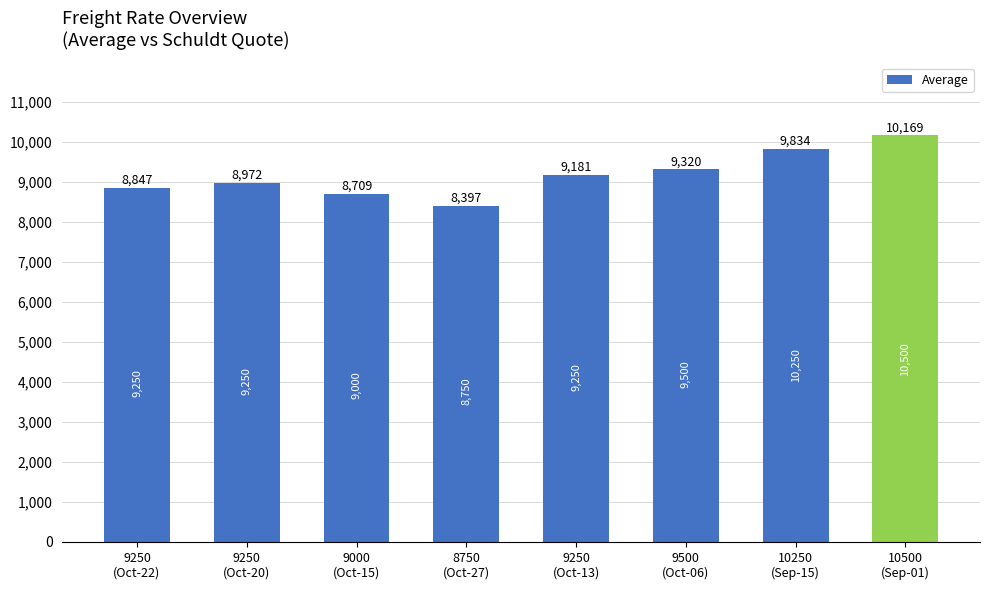

What is the sum of all values?

73429